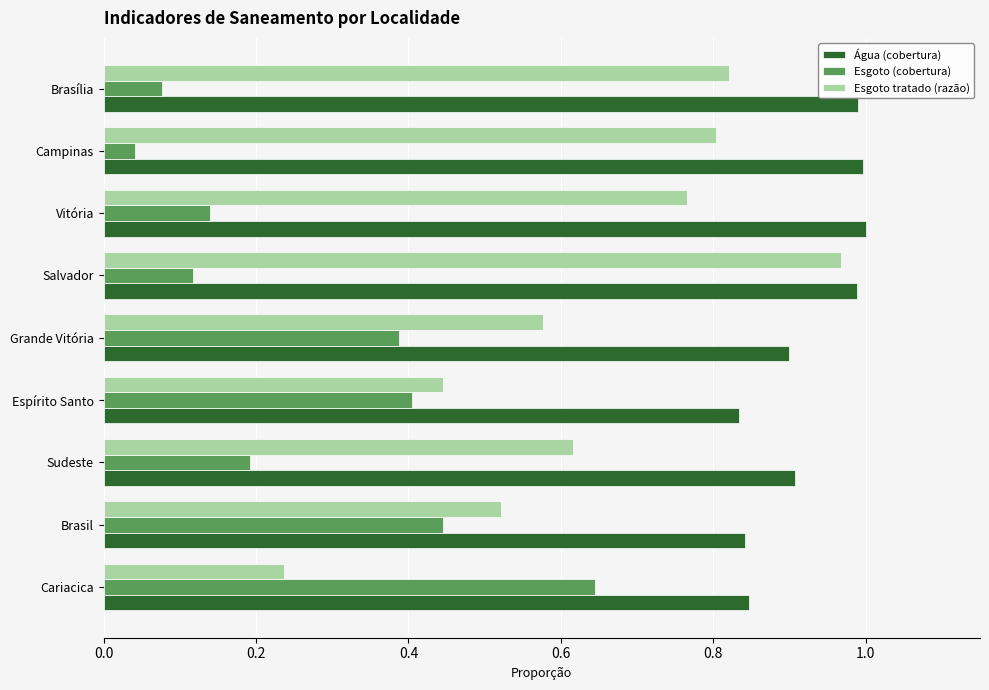

Which series has the largest total across all categories?

Água (cobertura)